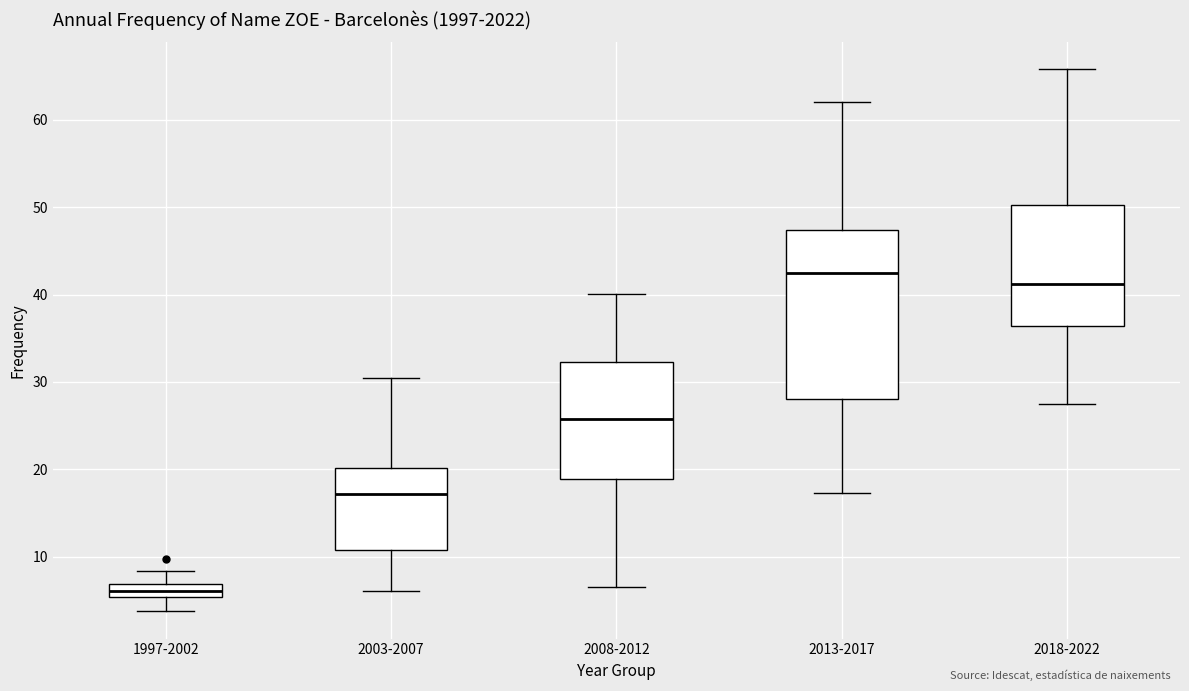

Reading left to right, transcribe this box plot: for each box, give where its median line is, the range the box spans, and where its two whiskers end, as read against the y-axis. The values are not printed on the chart, so give them approximately, as read against the axis.

1997-2002: median 6, box 5 to 7, whiskers 4 to 8
2003-2007: median 17, box 11 to 20, whiskers 6 to 30
2008-2012: median 26, box 19 to 32, whiskers 6 to 40
2013-2017: median 42, box 28 to 47, whiskers 17 to 62
2018-2022: median 41, box 36 to 50, whiskers 28 to 66